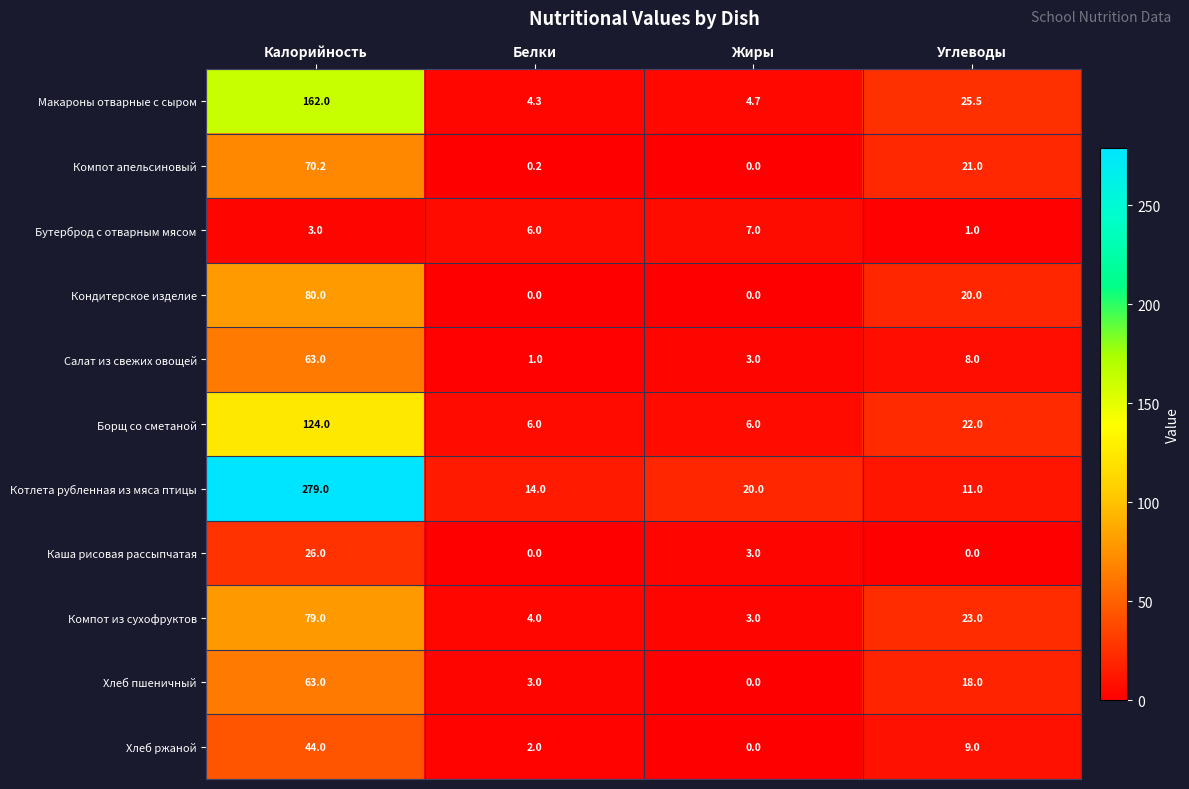

Count the Борщ со сметаной values in the range 6 to 124.

4